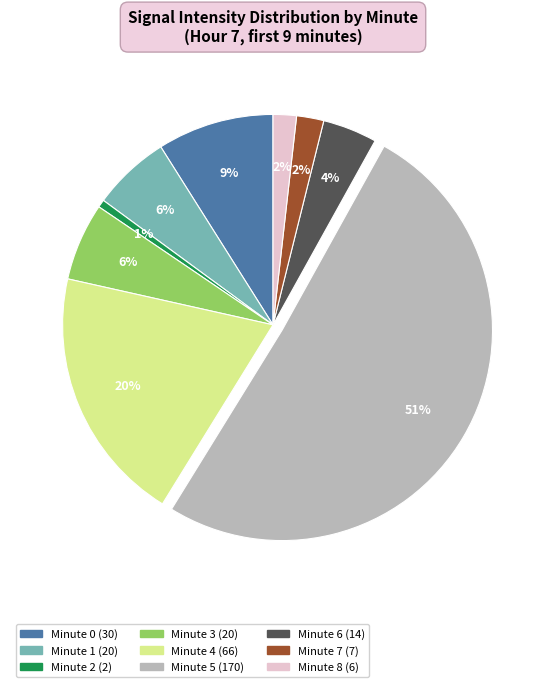

Is it true that Minute 6 is 4% of the pie?

True